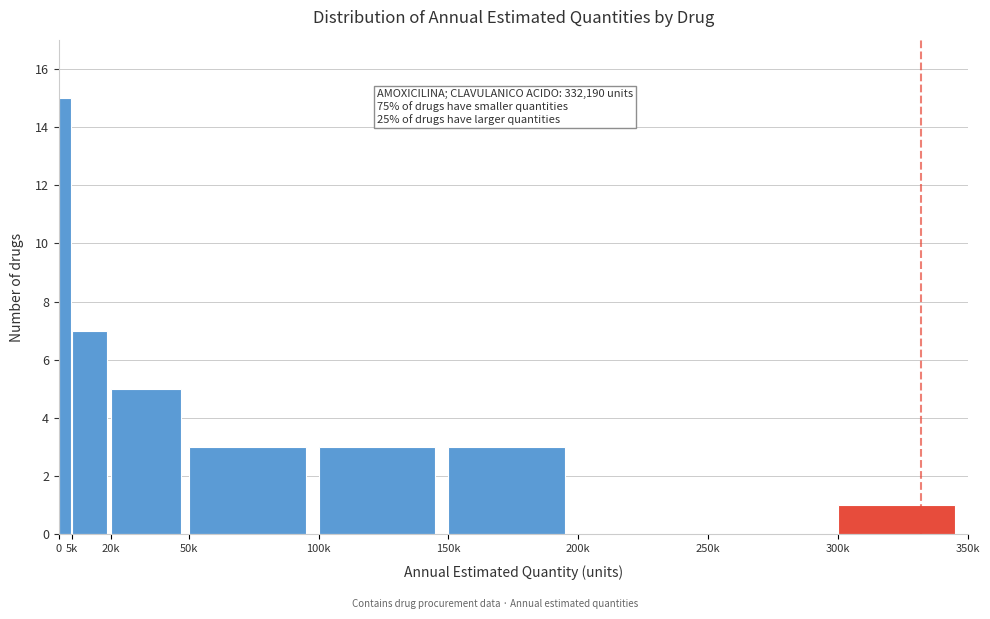

Reading right to left, list all the values displayed in this chart.

300k=1	250k=0	200k=0	150k=3	100k=3	50k=3	20k=5	5k=7	0=15